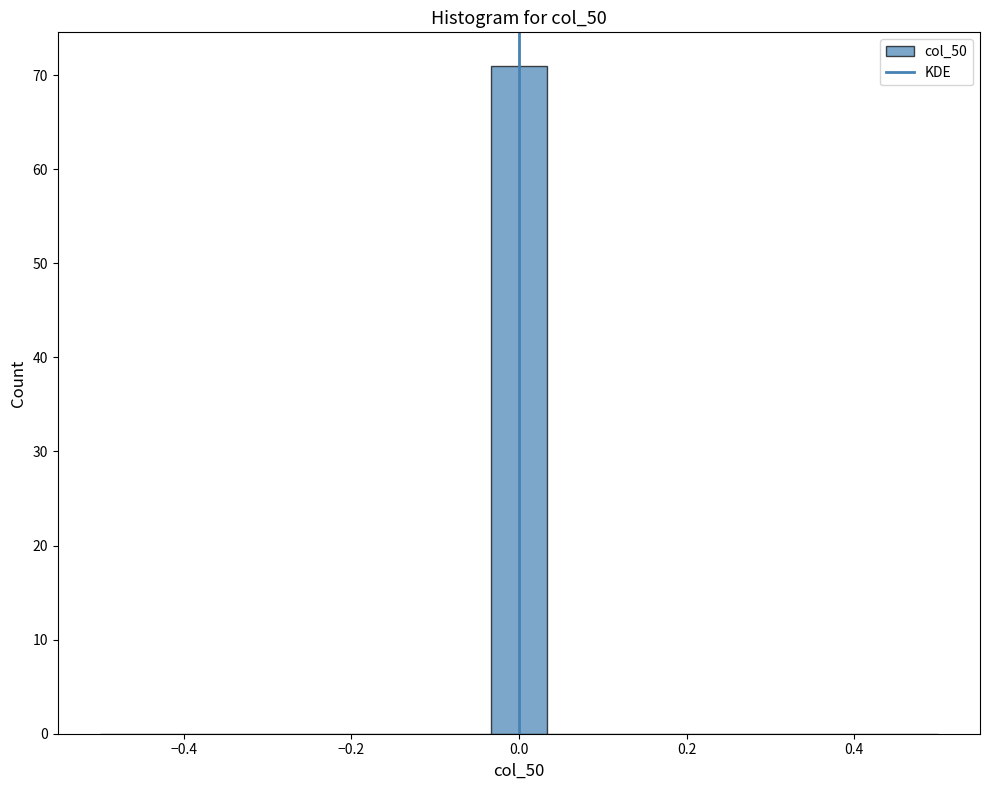

Read against the x-axis, roughly where is the centre of the tallest bar?

0.00